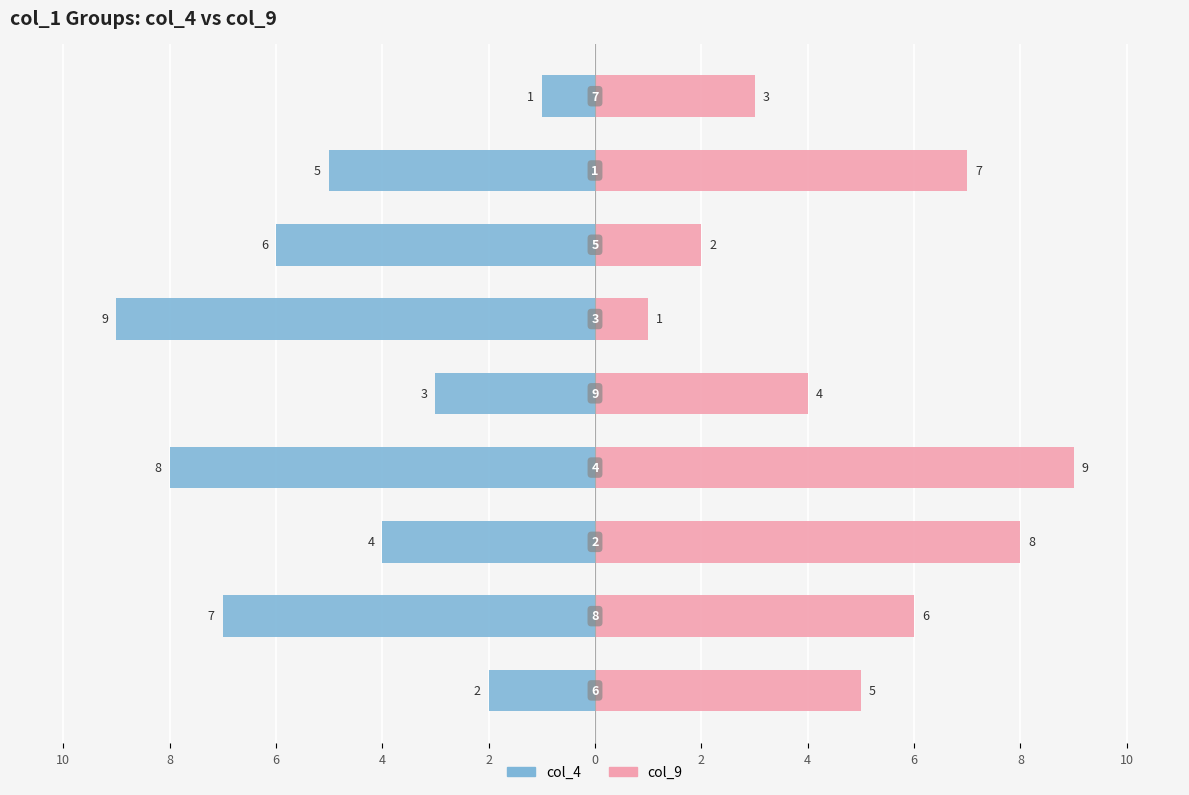

Between 8 and 0, which is larger?

8